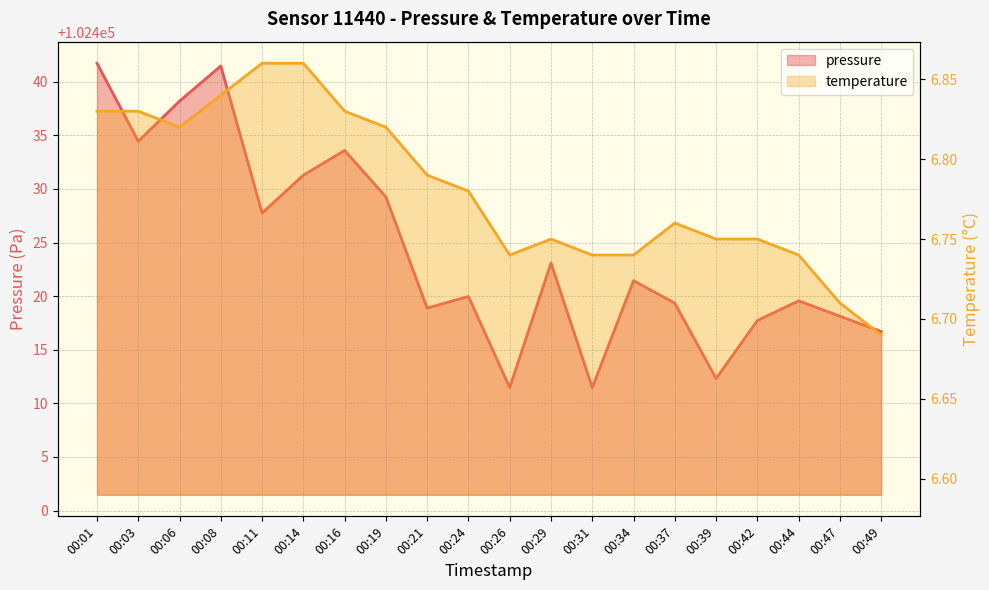

What is the average value of the temperature series?

6.8